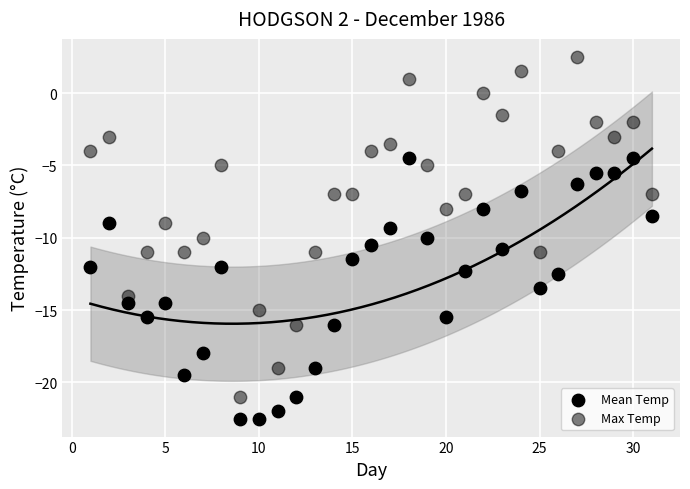

Count the number of points in this scatter plot.

62